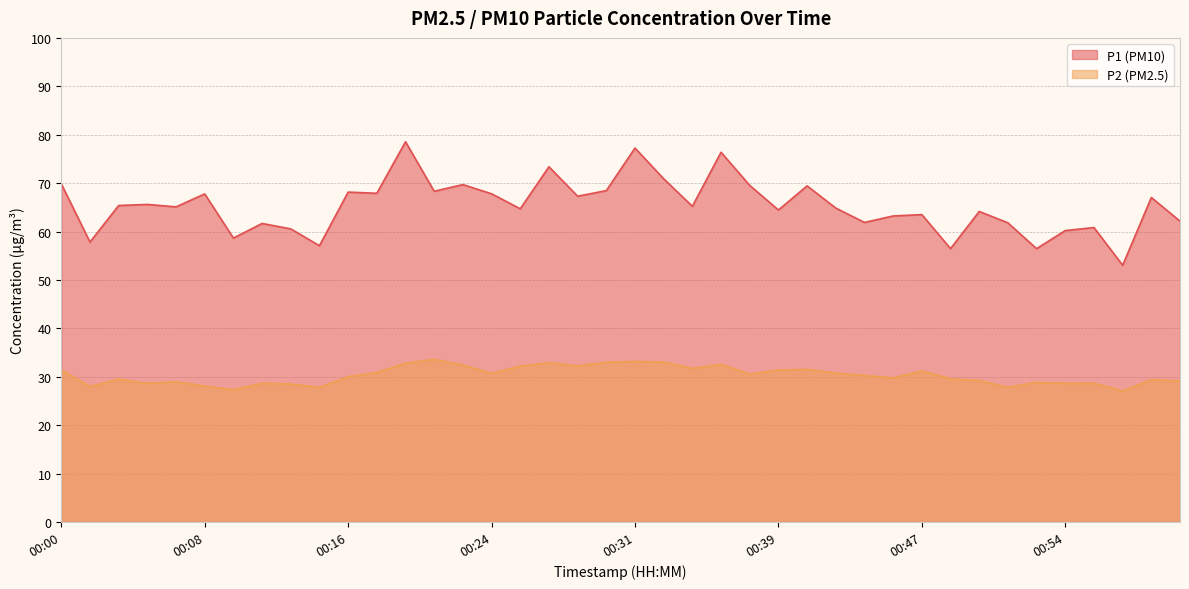

Which series has the widest spread of values?

P1 (PM10)